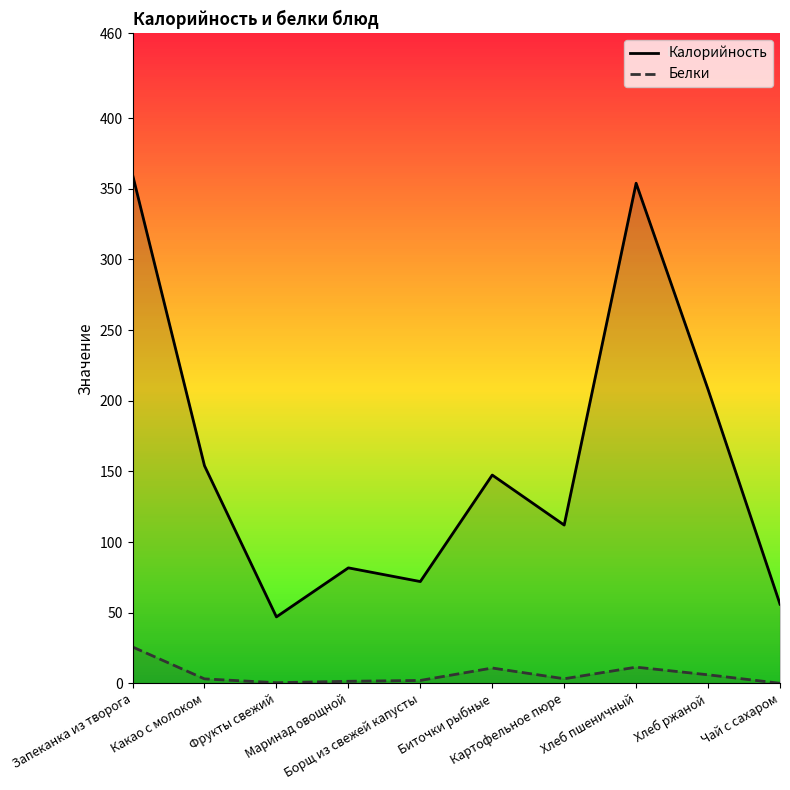

What is the maximum value for Белки?

25.7